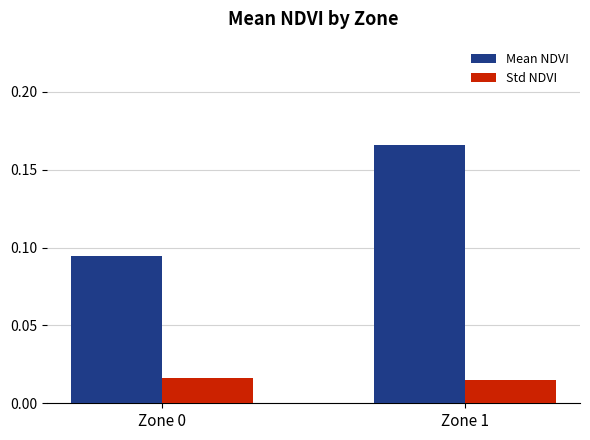

Between Zone 0 and Zone 1, which series saw the biggest shift?

Mean NDVI